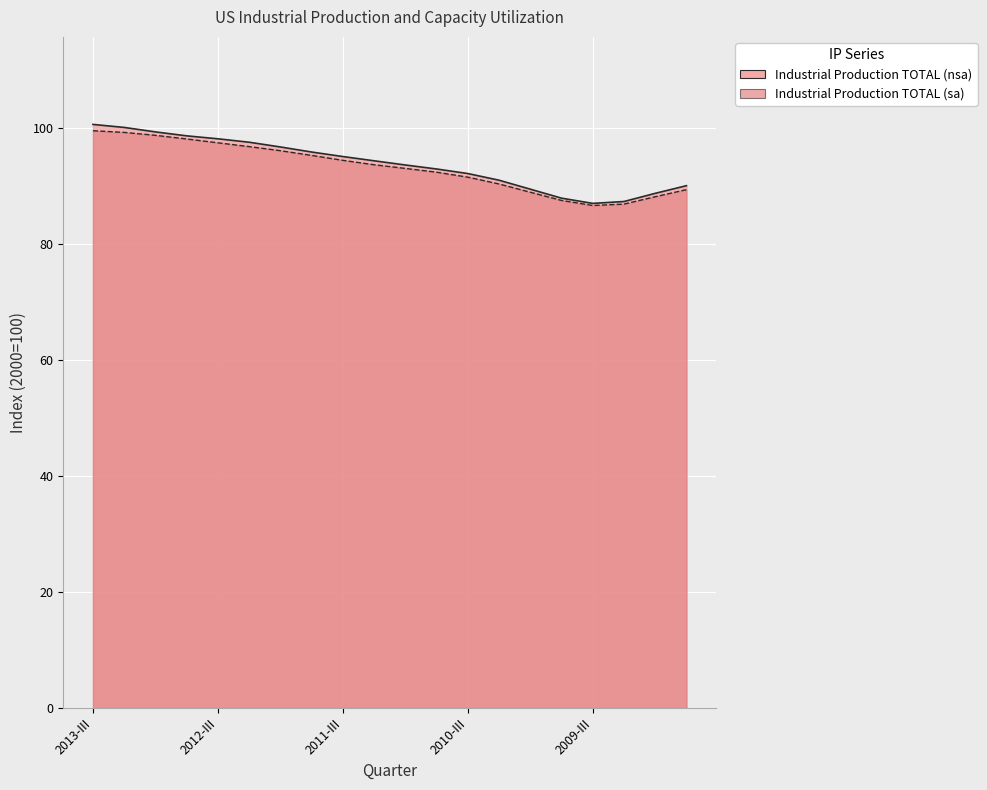

True or false: Industrial Production TOTAL (sa) has more than 2 interior local peaks.

False